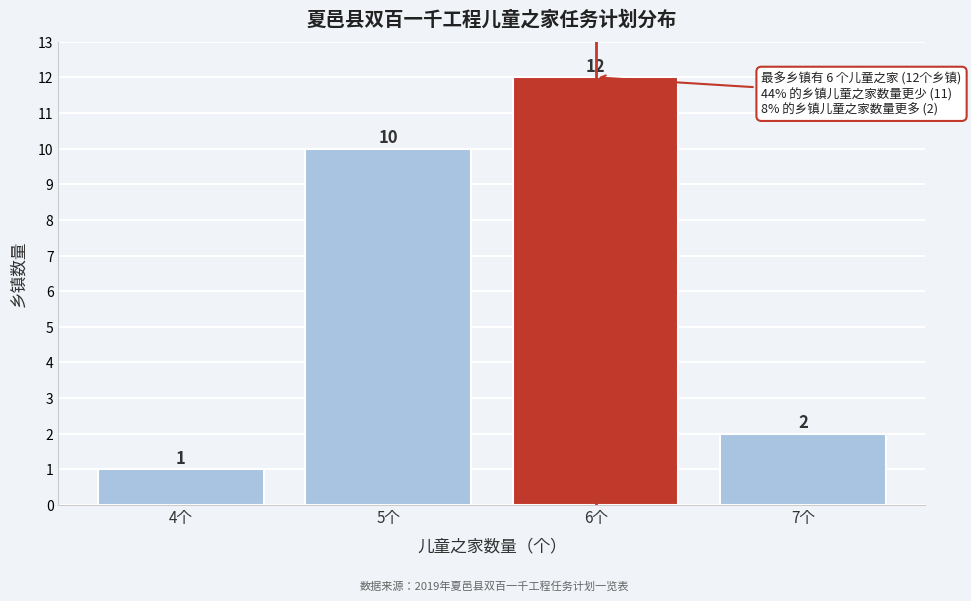

Reading left to right, what are all the values shown in this chart?

1	10	12	2